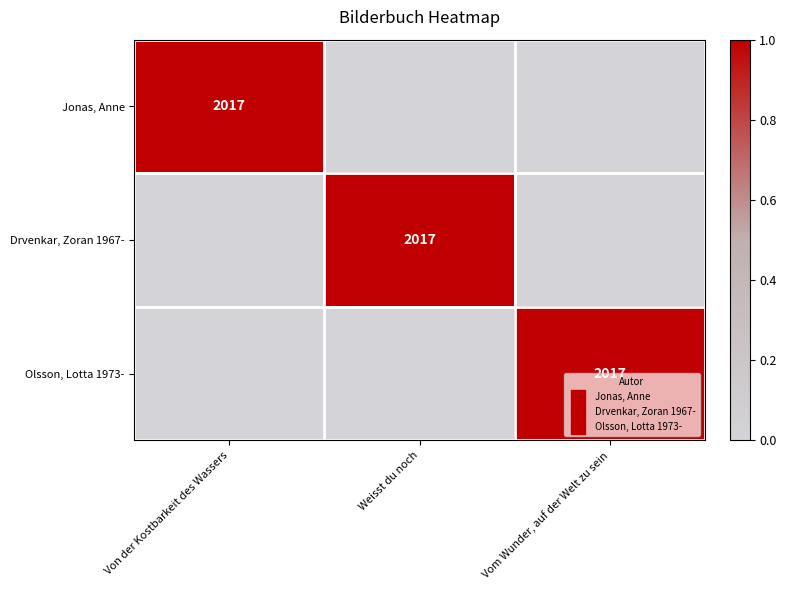

True or false: Drvenkar, Zoran 1967- has a value of 3627 at Weisst du noch.

False